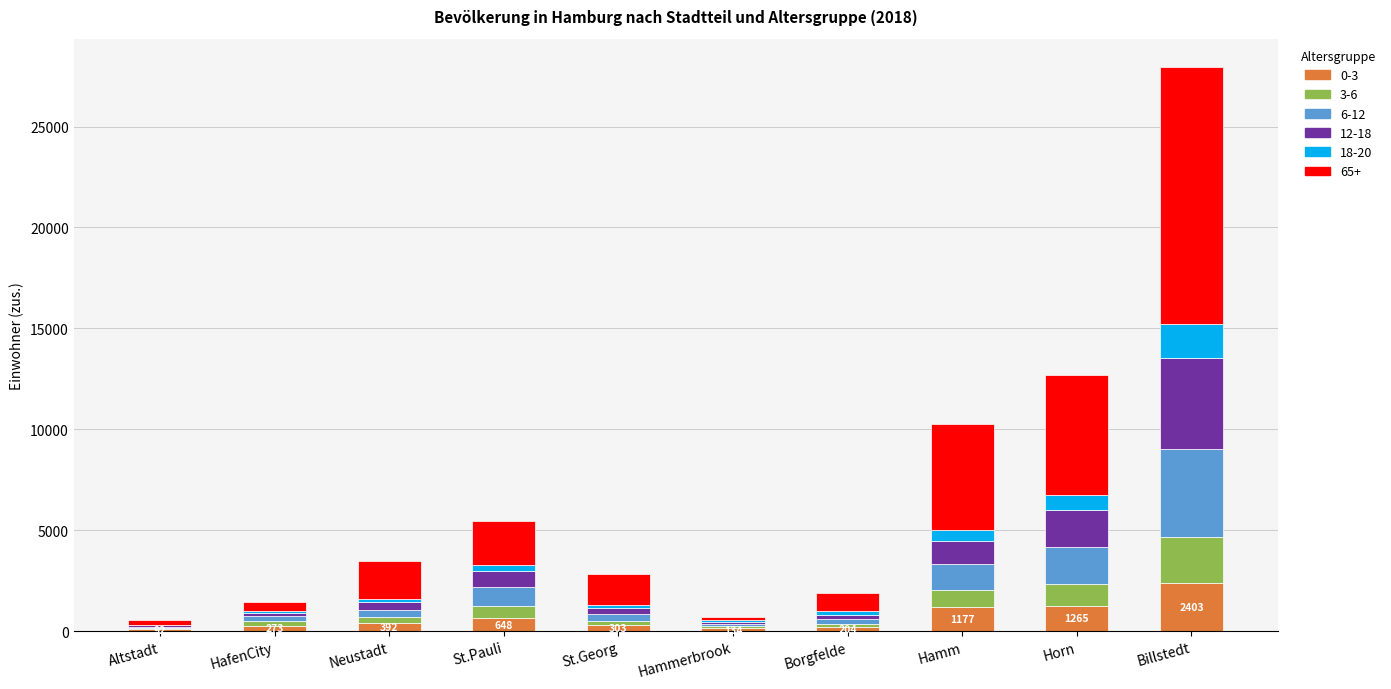

At which category is the sum across all series the highest?

Billstedt